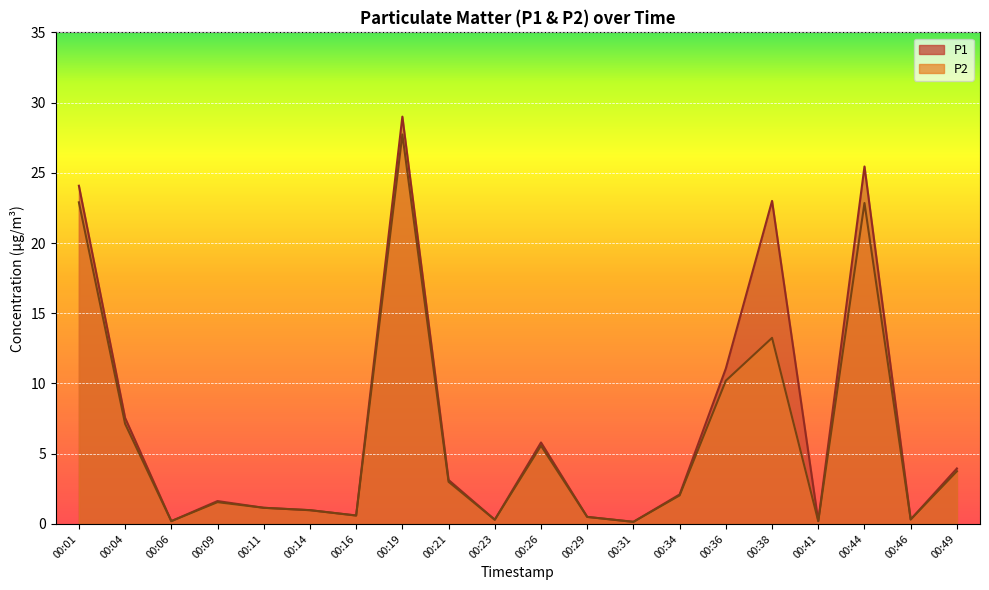

At which category is the sum across all series the highest?

00:19